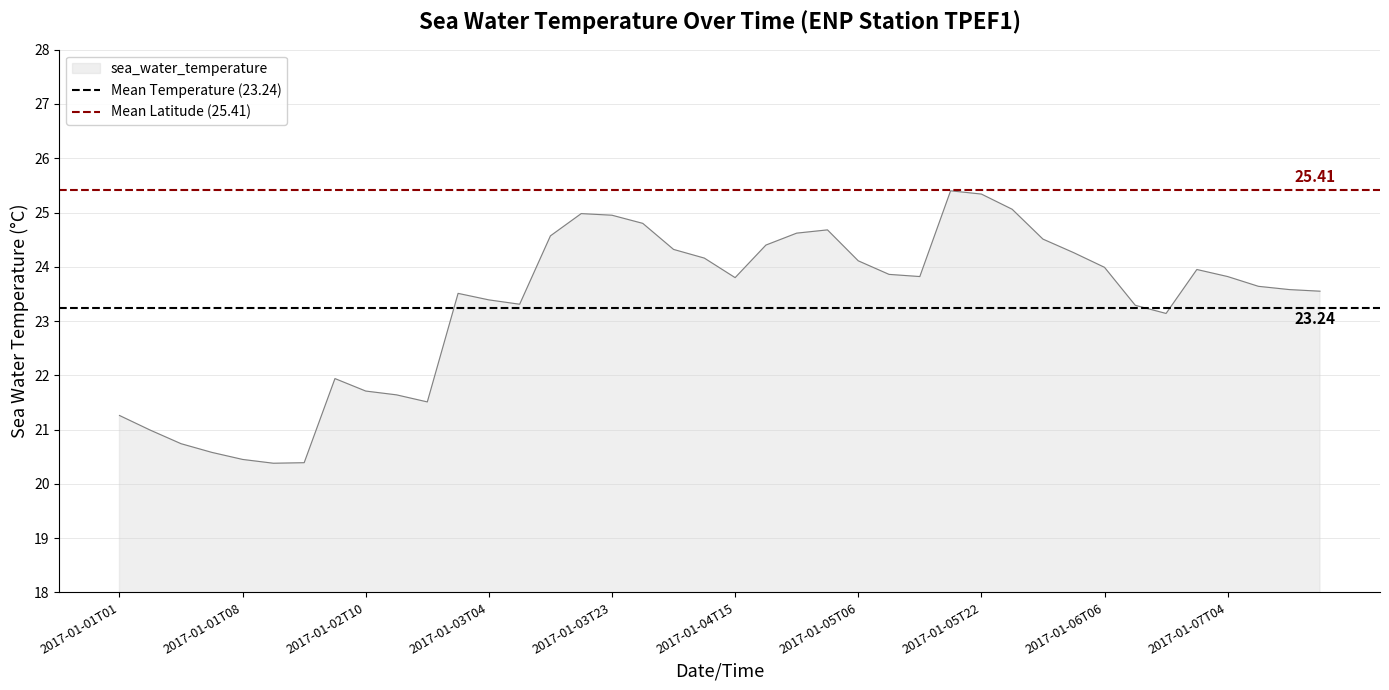

What is the value of the Mean Temperature (23.24) point at the 1st from the left?

23.2